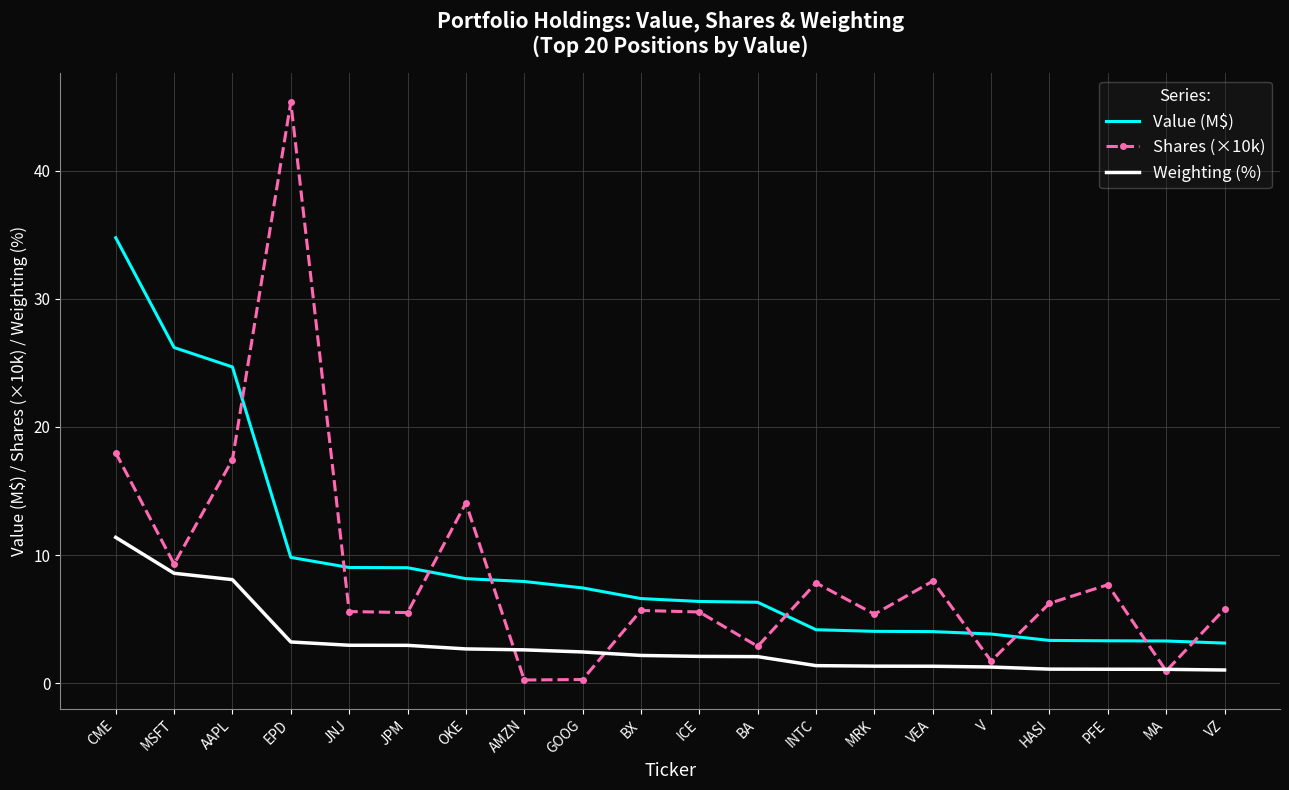

What is the highest value of the Shares (×10k) series?

45.4